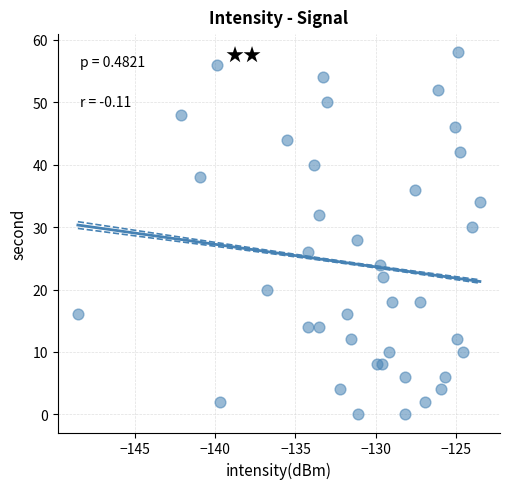

What is the range of Y values (max minus min)?

58